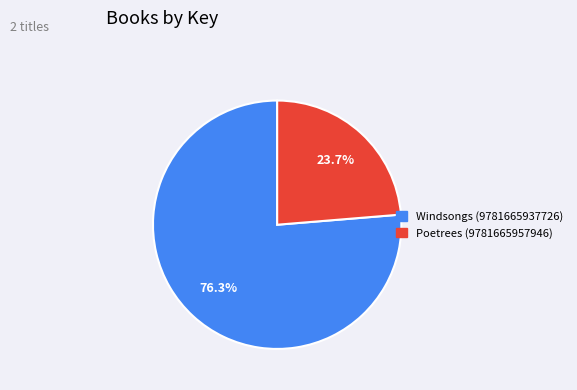

Count the number of slices in the pie.

2